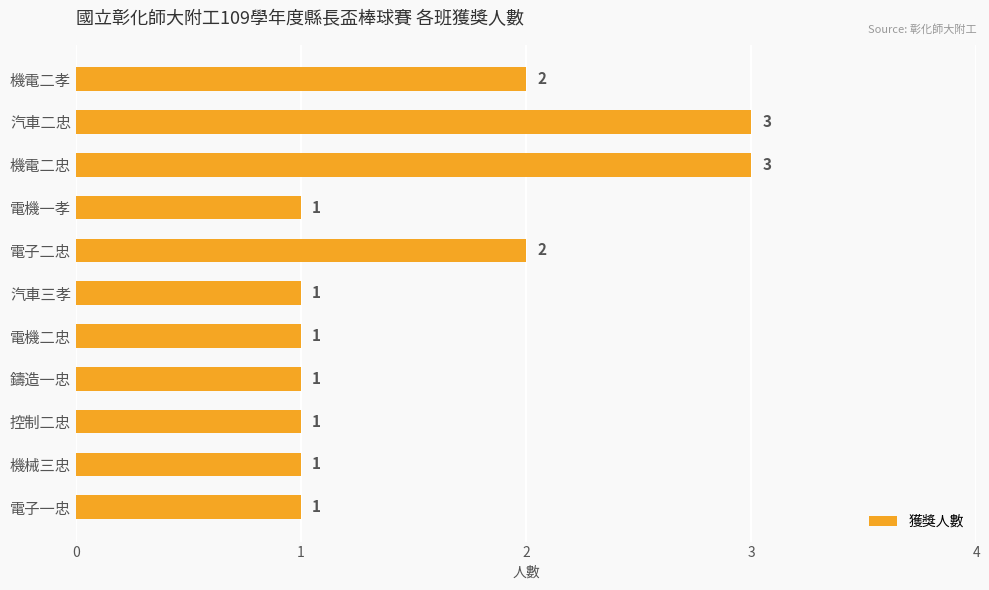

What is the greatest value displayed?

3